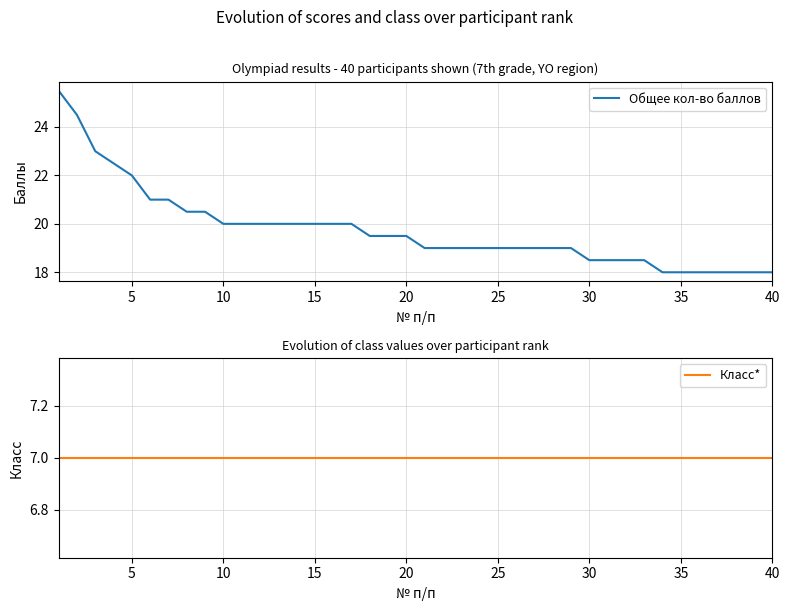

True or false: Общее кол-во баллов and Класс* cross at least once.

False